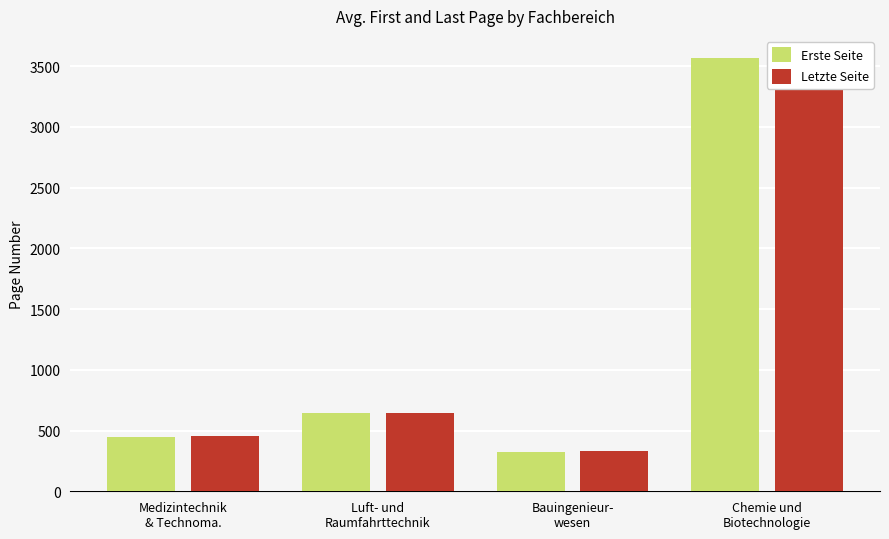

The value of Erste Seite at Bauingenieur-
wesen is 473. True or false?

False